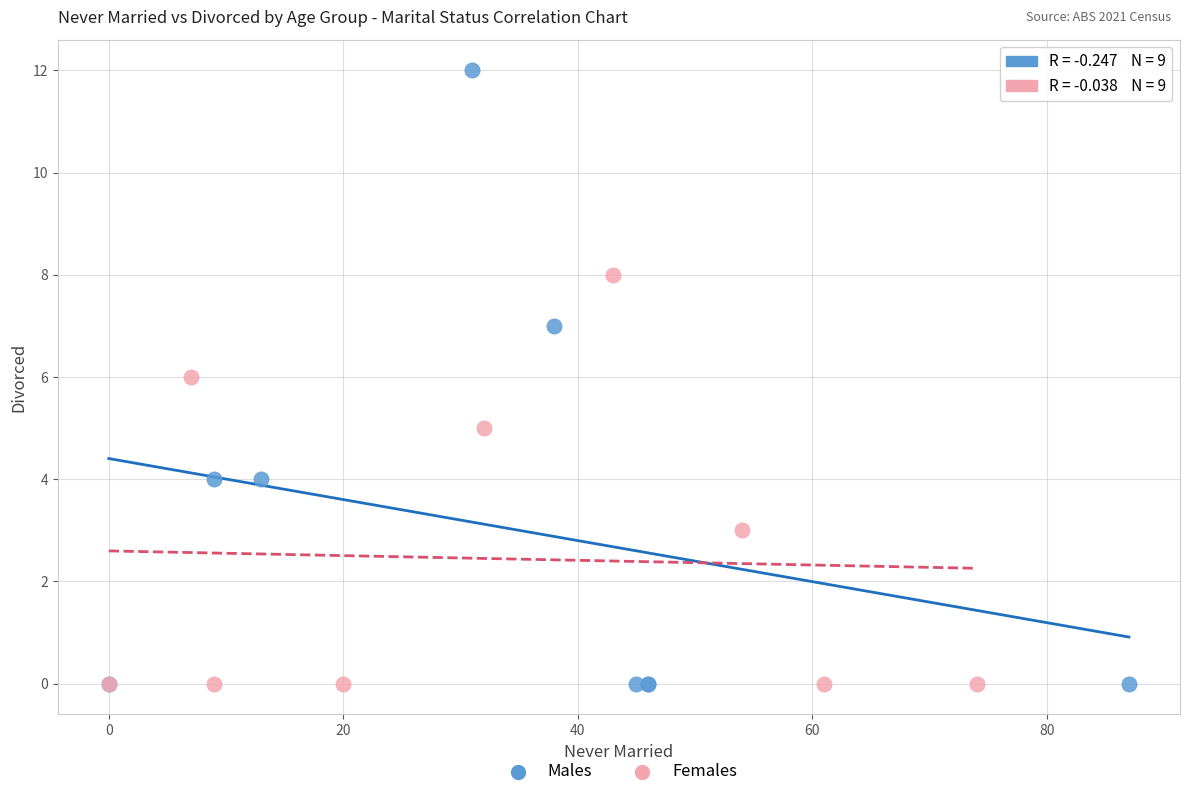

What are all the series names shown in the legend?

Males, Females